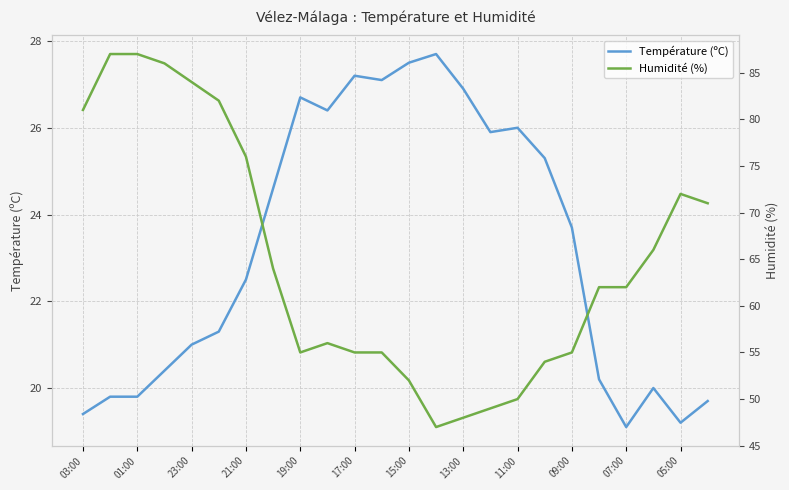

Which series has the largest total across all categories?

Humidité (%)